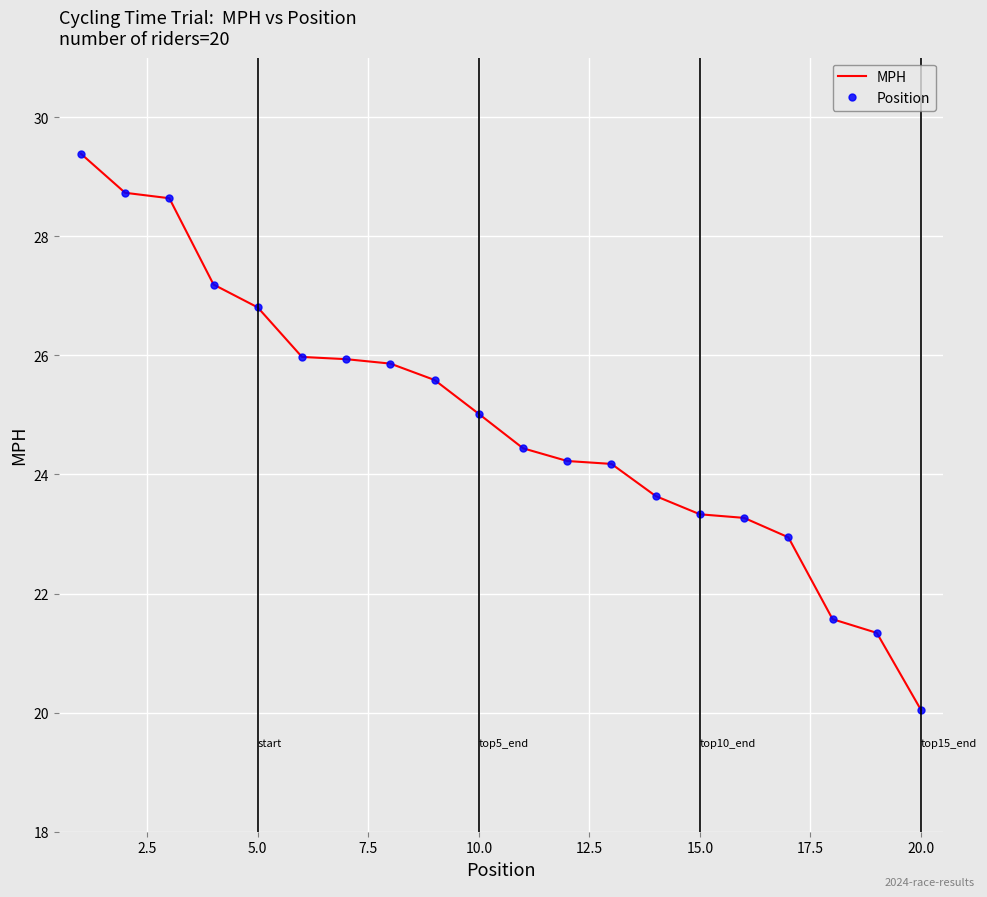

What is the value of the Position point at the 15th from the left?

23.3